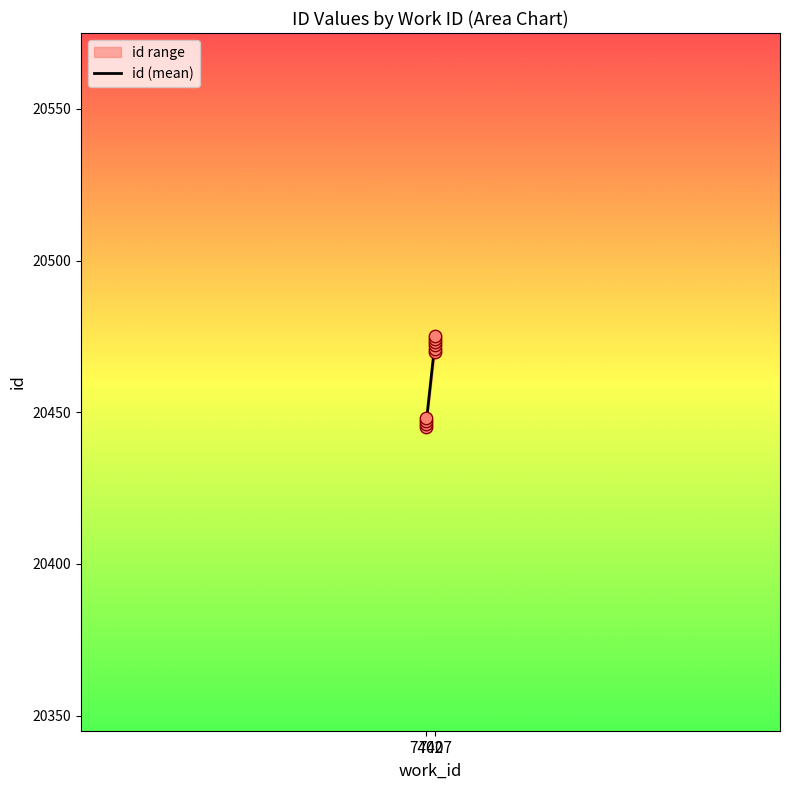

What is the ratio of the value at 7402 to the value at 7407?

1.0